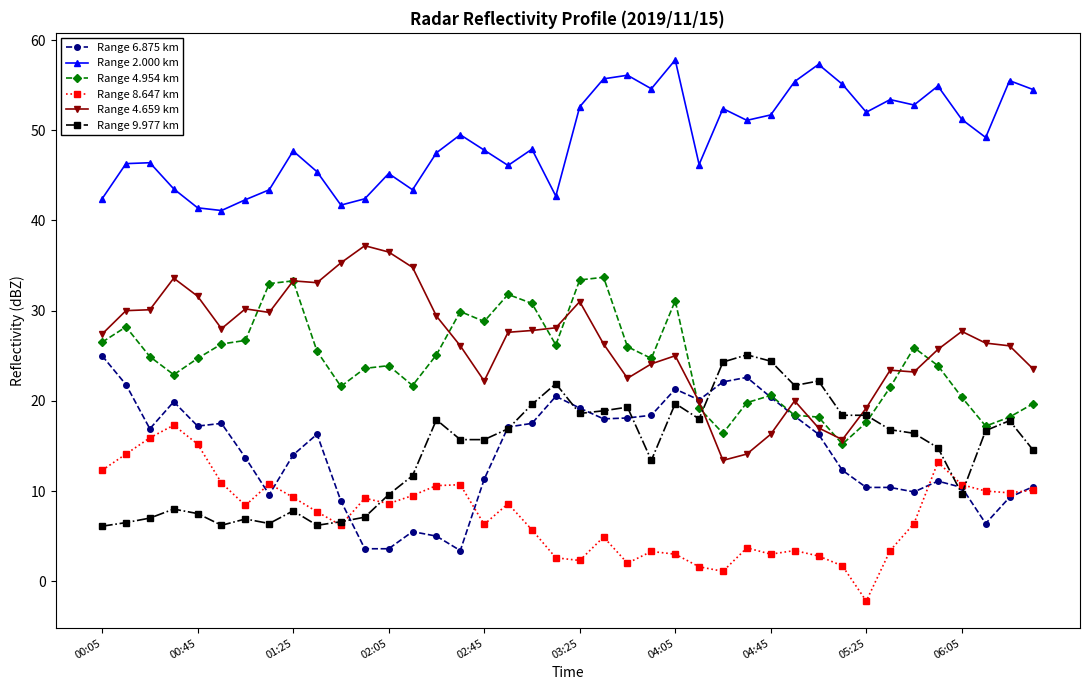

What is the maximum value for Range 4.659 km?

37.2